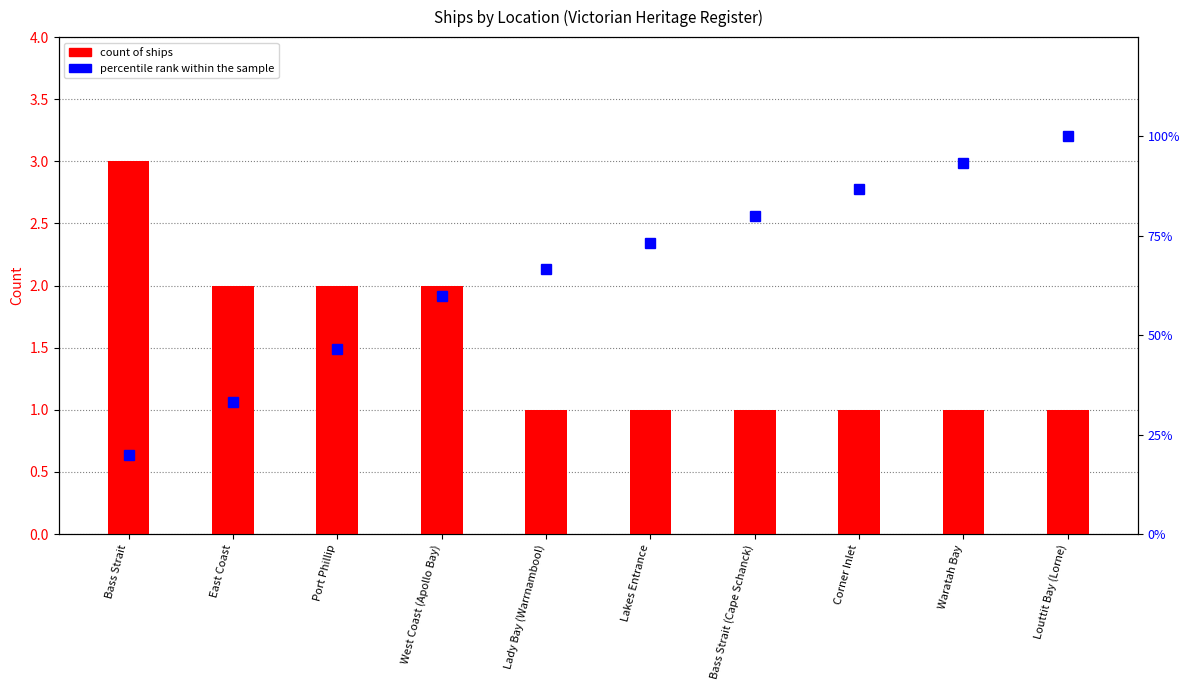

What value does the percentile rank within the sample series have at Corner Inlet?

86.7